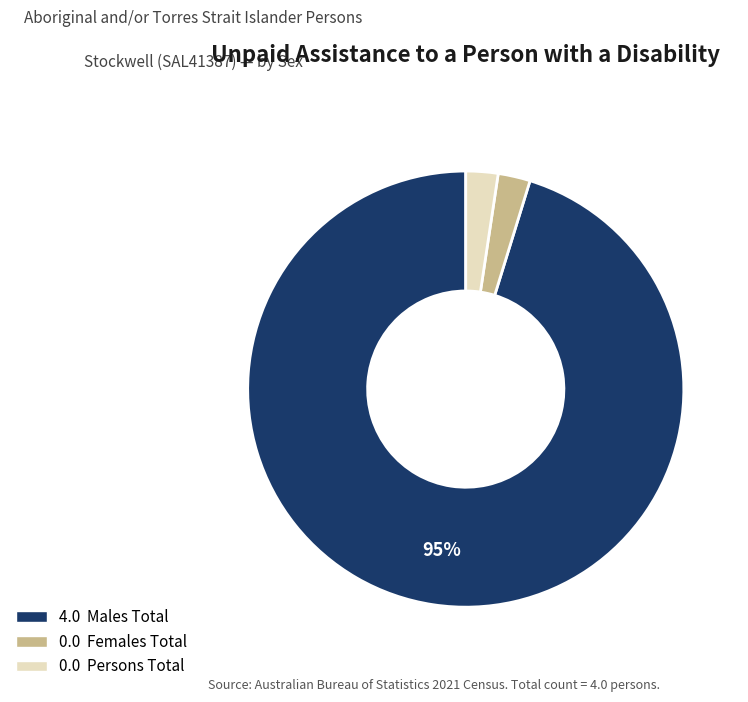

To the nearest percent, what is the average slice percentage?

33%